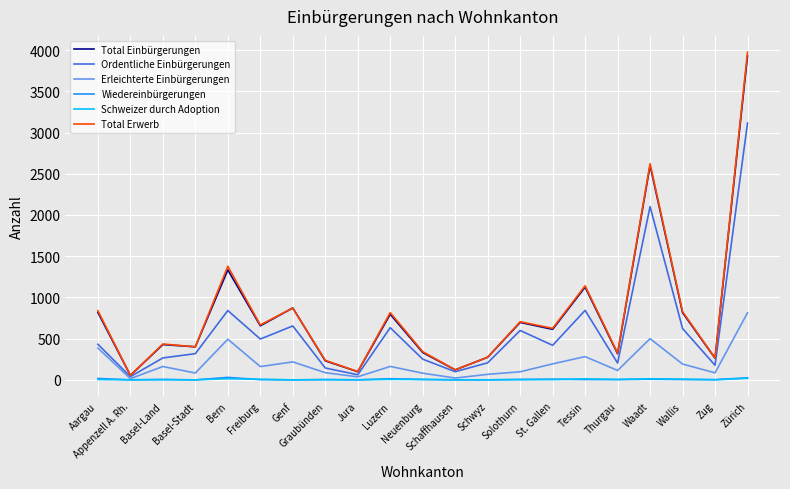

Which series has the widest spread of values?

Total Erwerb